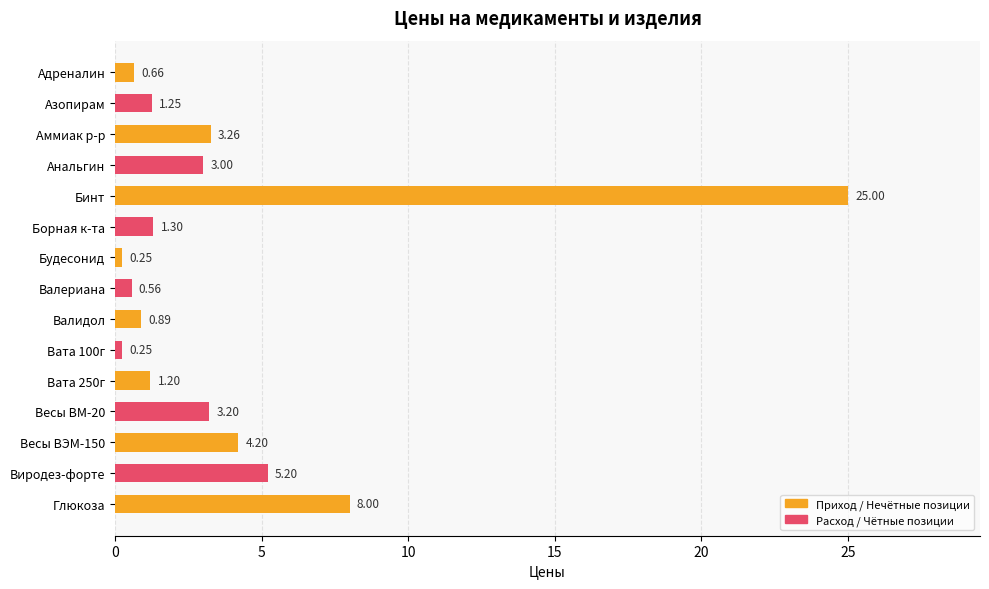

How many bars are there in total?

15